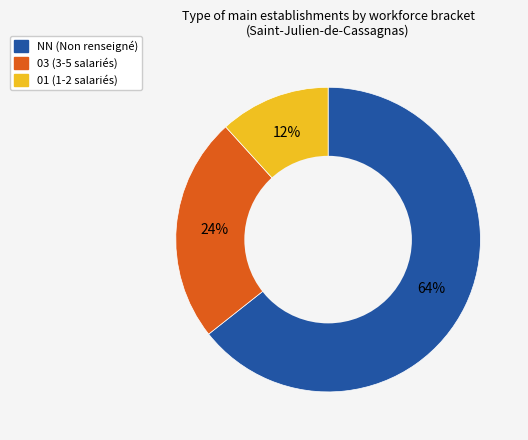

Does any single category account for the majority?

Yes